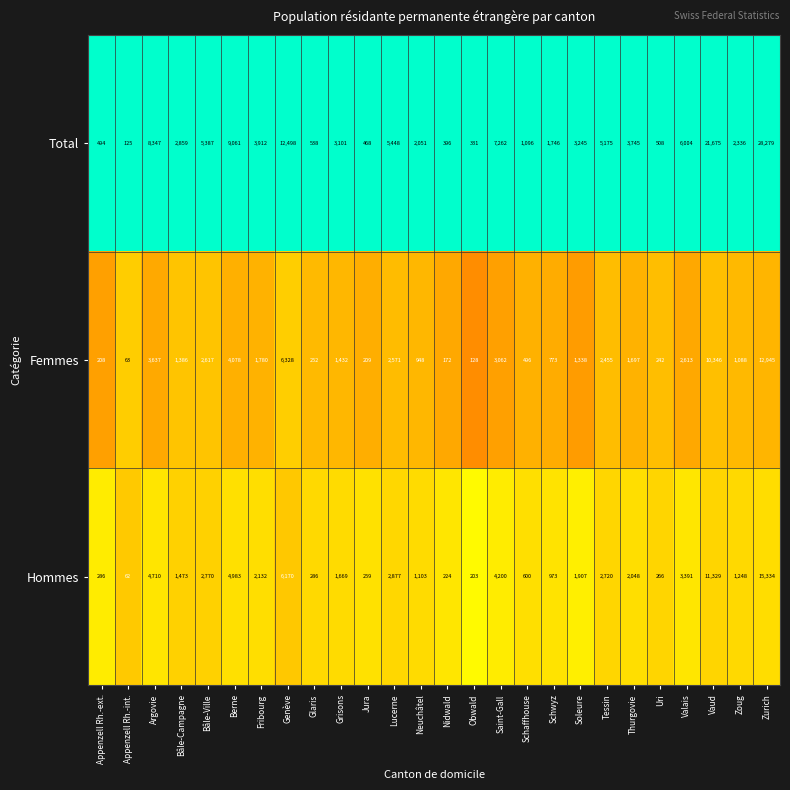

What is the minimum value shown in the chart?

62